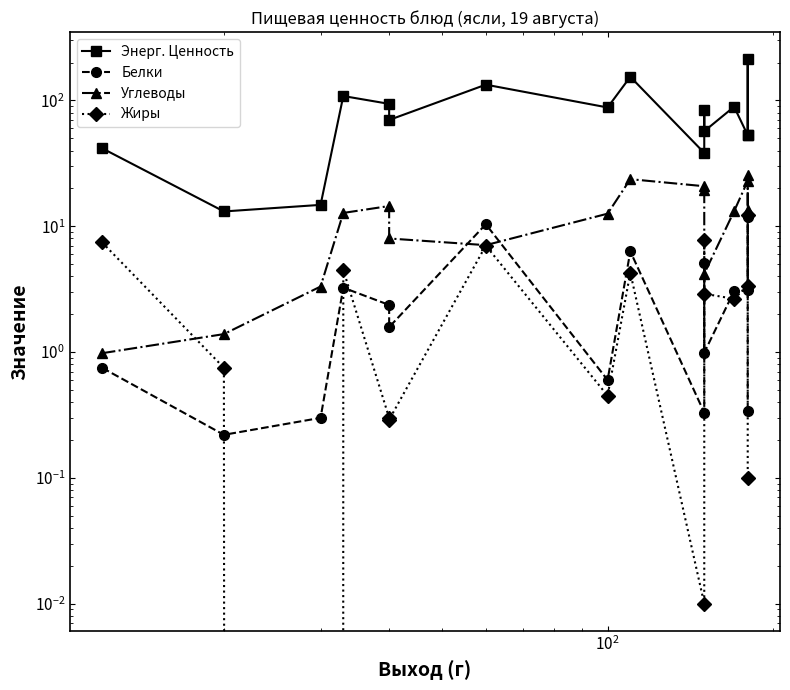

What are all the series names shown in the legend?

Энерг. Ценность, Белки, Углеводы, Жиры